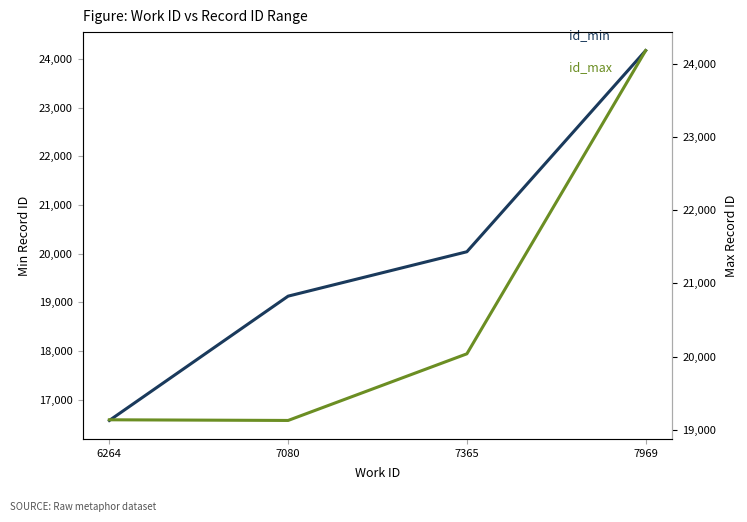

Reading left to right, list all the values displayed in this chart.

id_min: 16571	19127	20040	24176
id_max: 19140	19131	20040	24176